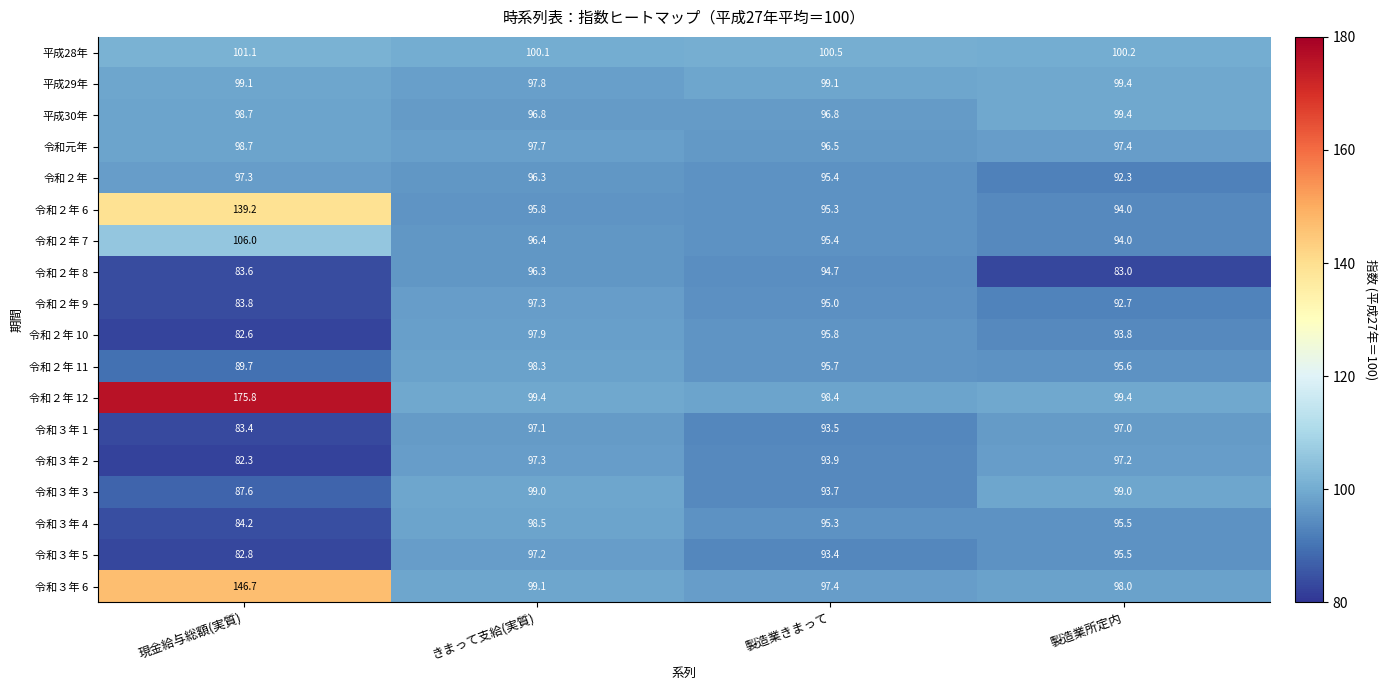

At which category is the sum across all series the highest?

現金給与総額(実質)